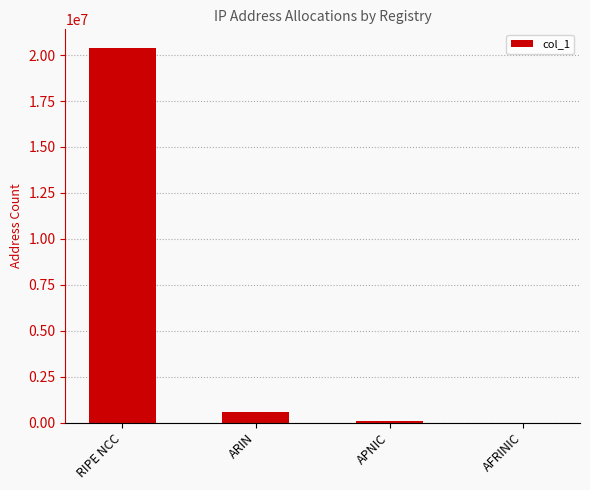

At which category does the chart reach its peak across all series?

RIPE NCC